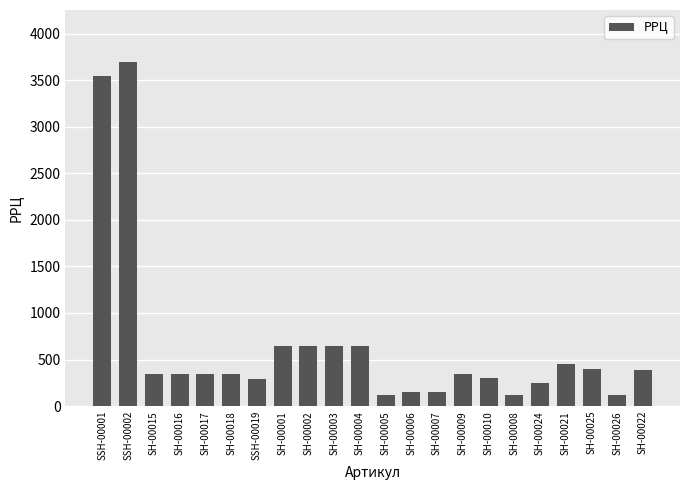

What is the sum of all values?

14340